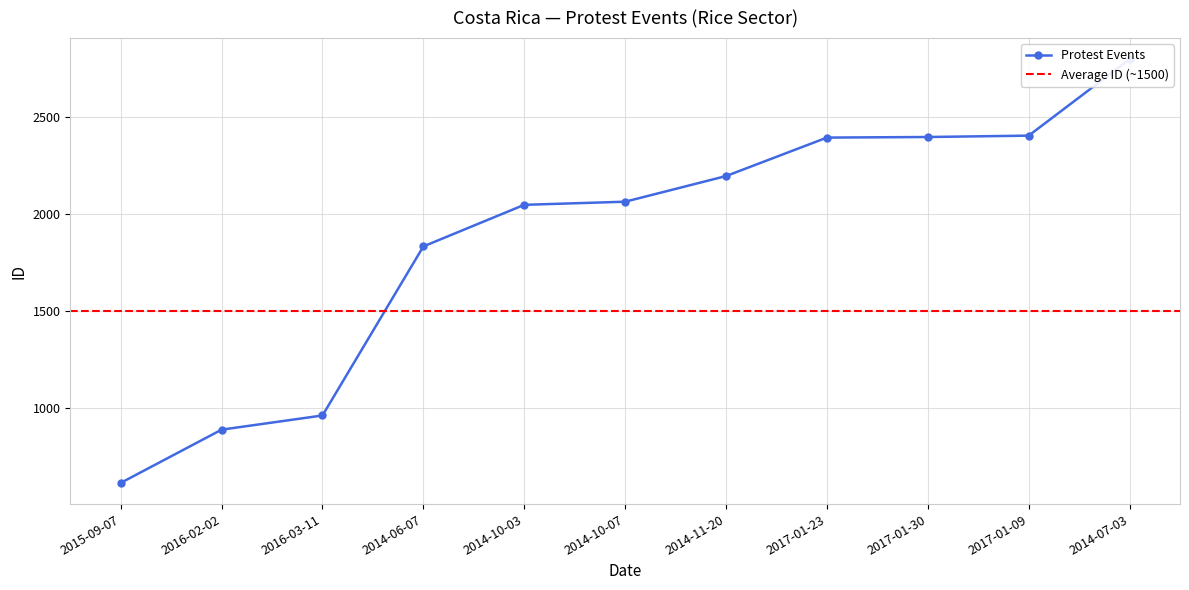

How many categories are shown in the chart?

11